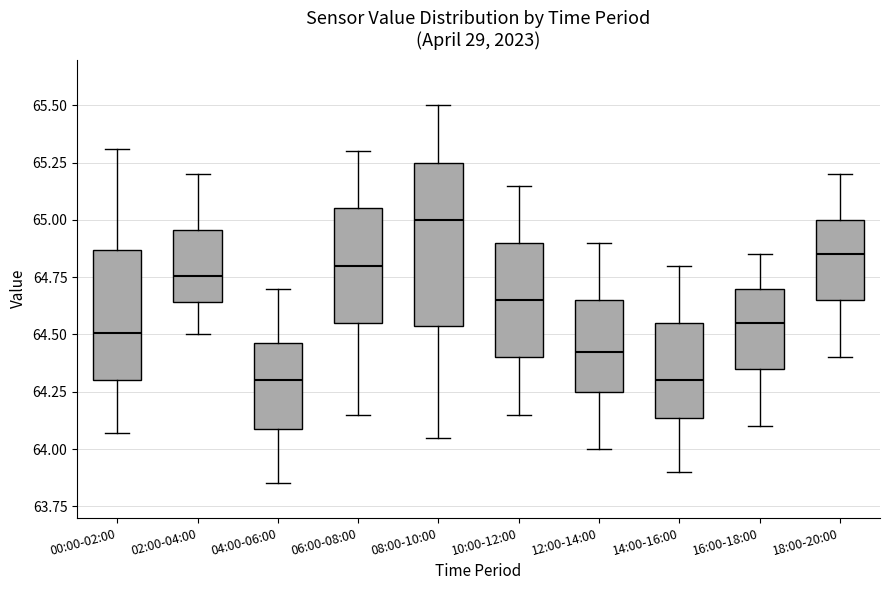

Comparing the boxes themselves (not the whiskers), which one is the tallest?

08:00-10:00